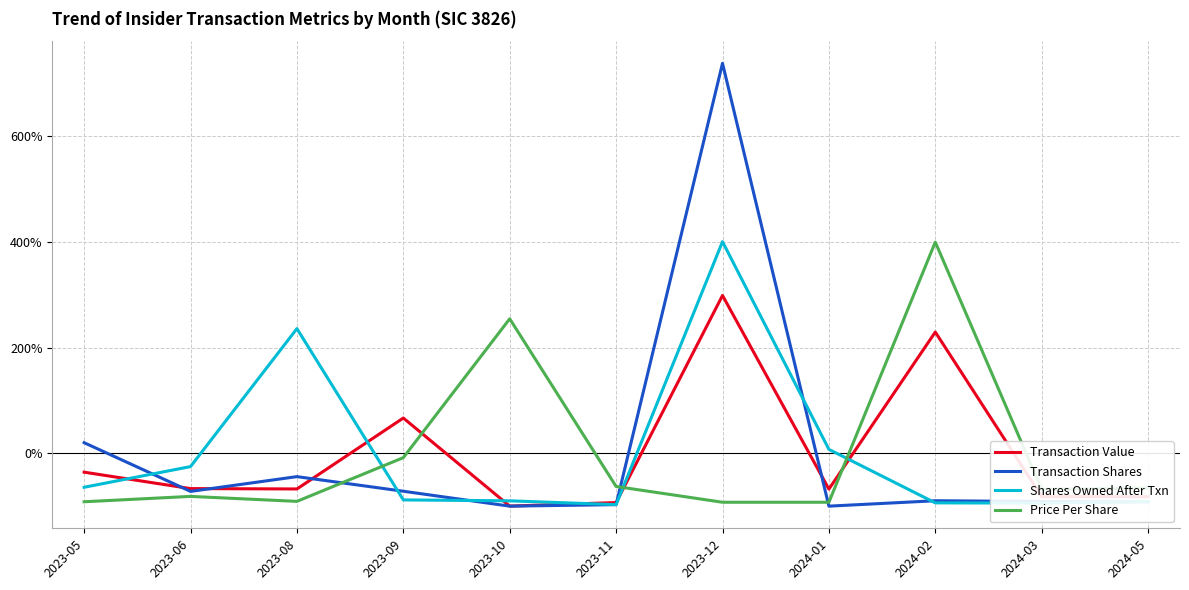

What is the maximum value shown in the chart?

737.9